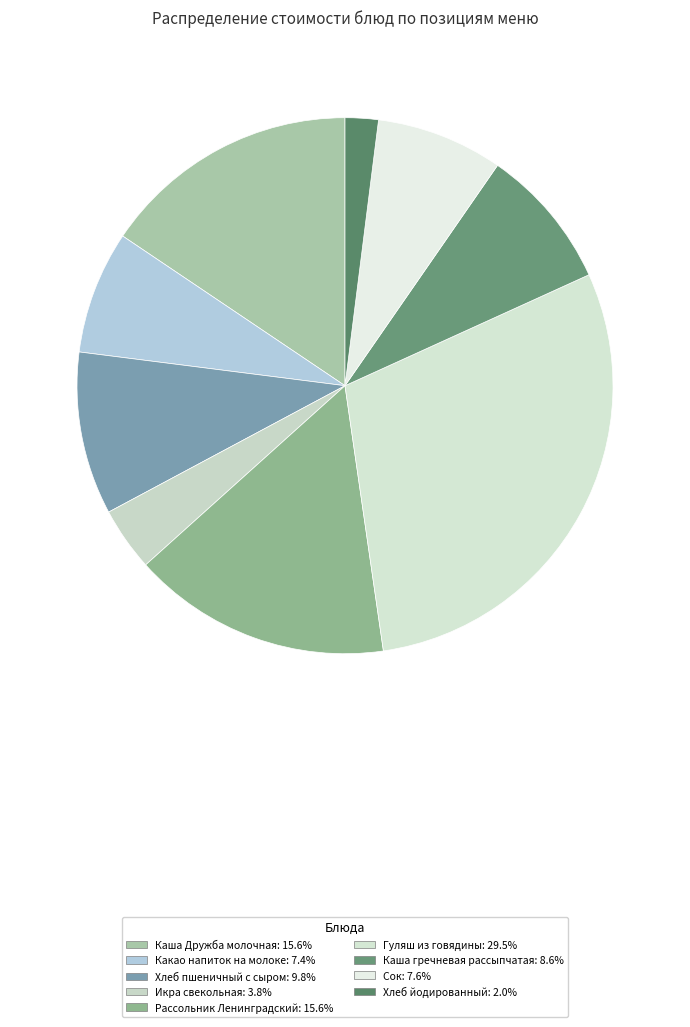

To the nearest percent, what portion does Рассольник Ленинградский represent?

16%